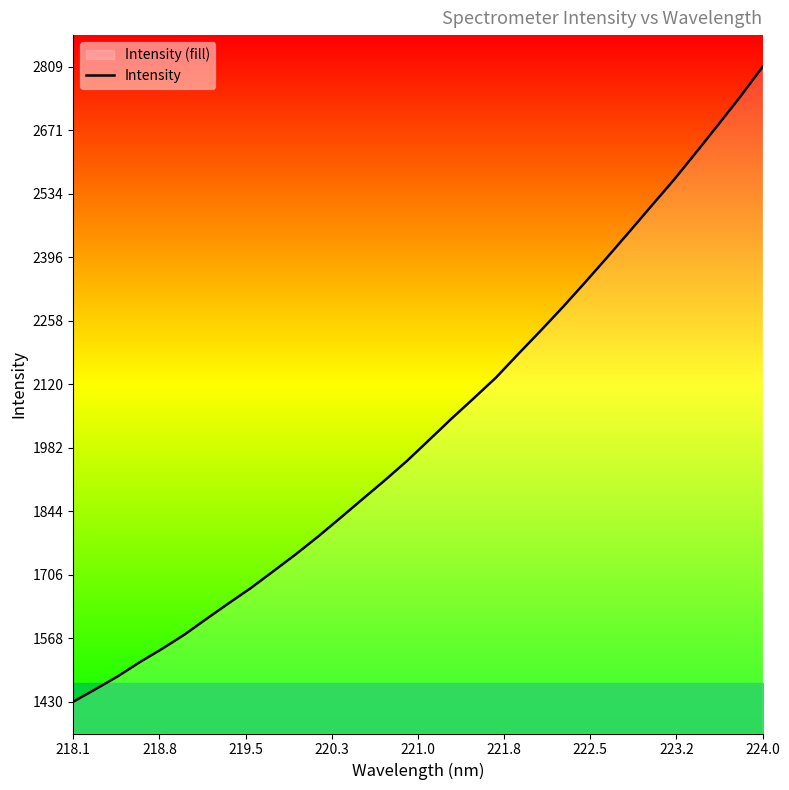

What is the difference between the maximum and minimum values?

1379.1